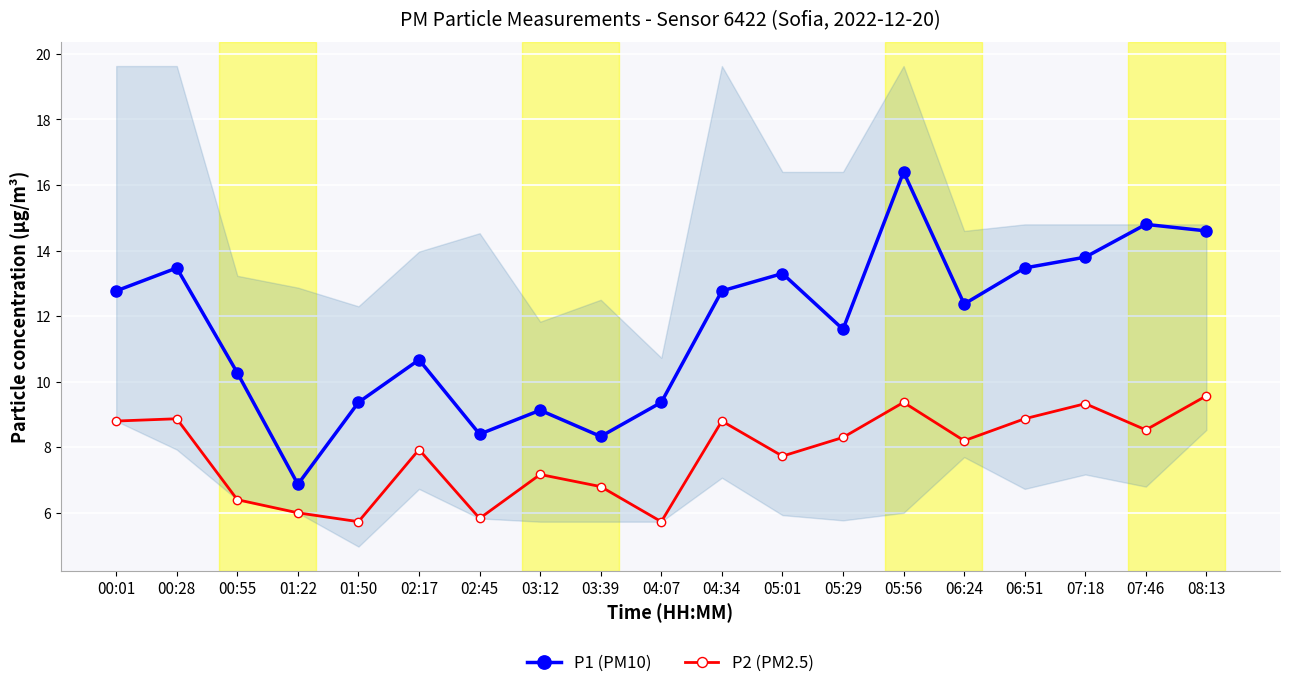

Where is the first local maximum for P1 (PM10)?

00:28